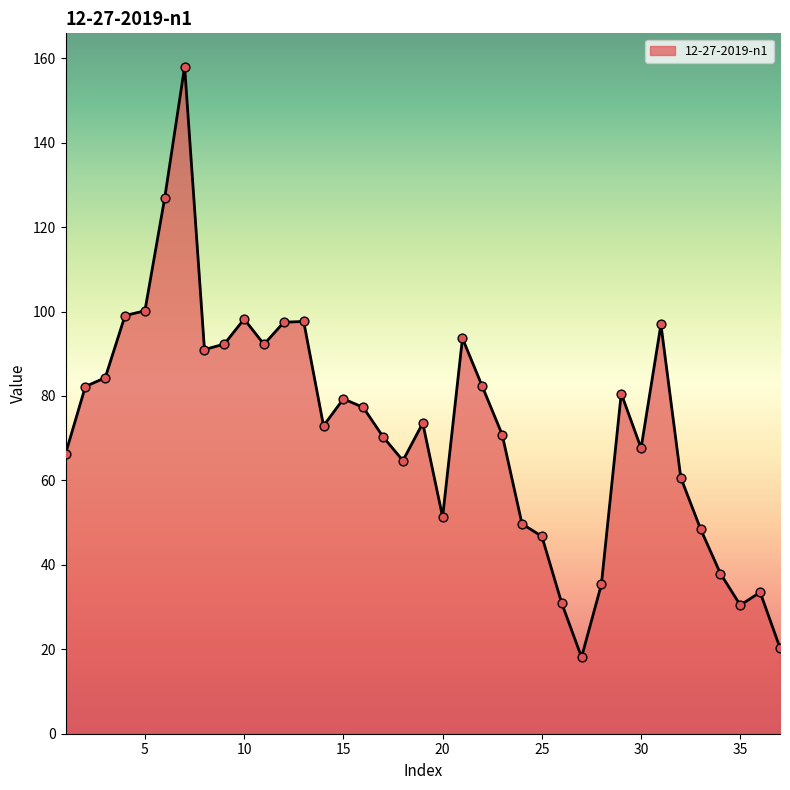

What is the minimum value shown in the chart?

18.1